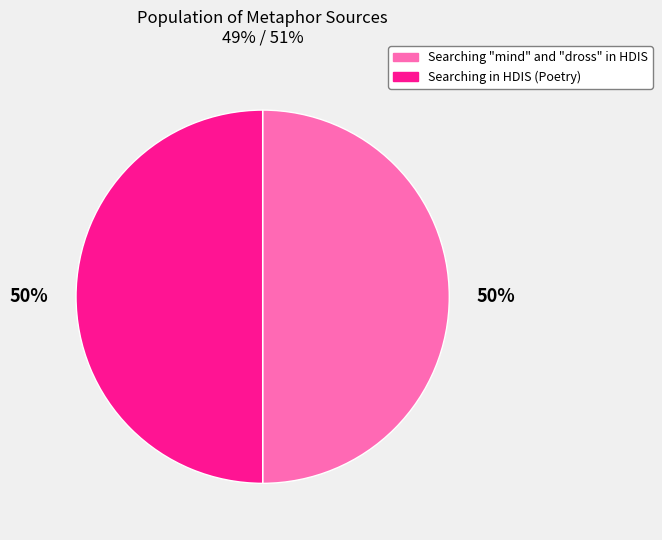

Is the sum of Searching in HDIS (Poetry) and Searching "mind" and "dross" in HDIS greater than half?

Yes